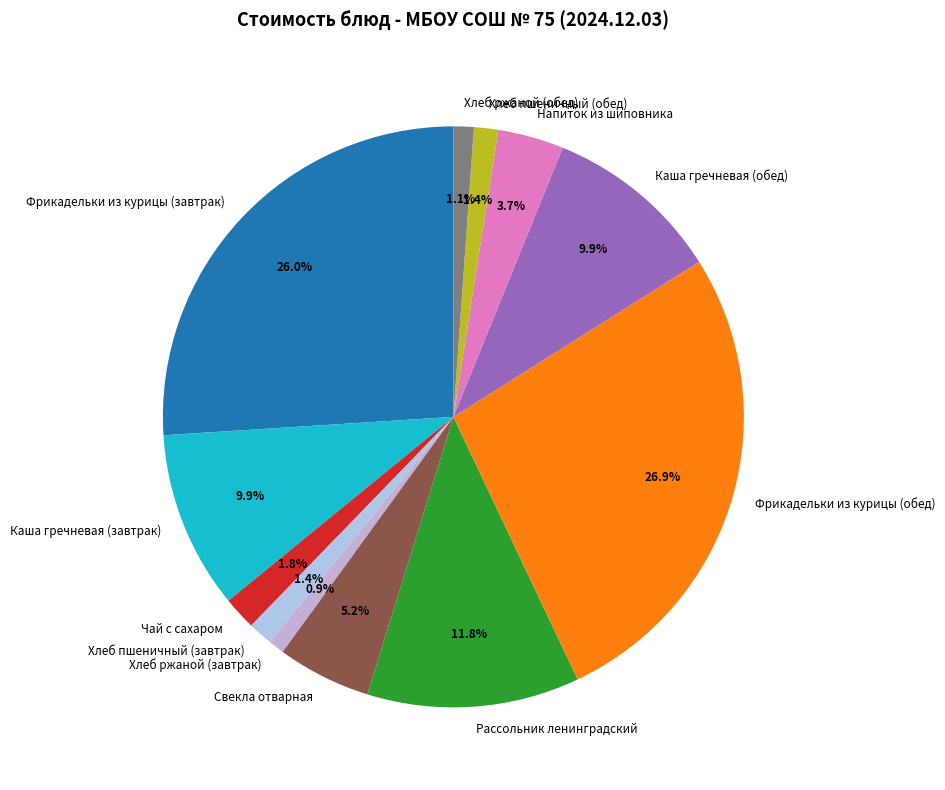

What is the largest slice in the pie chart?

Фрикадельки из курицы (обед)